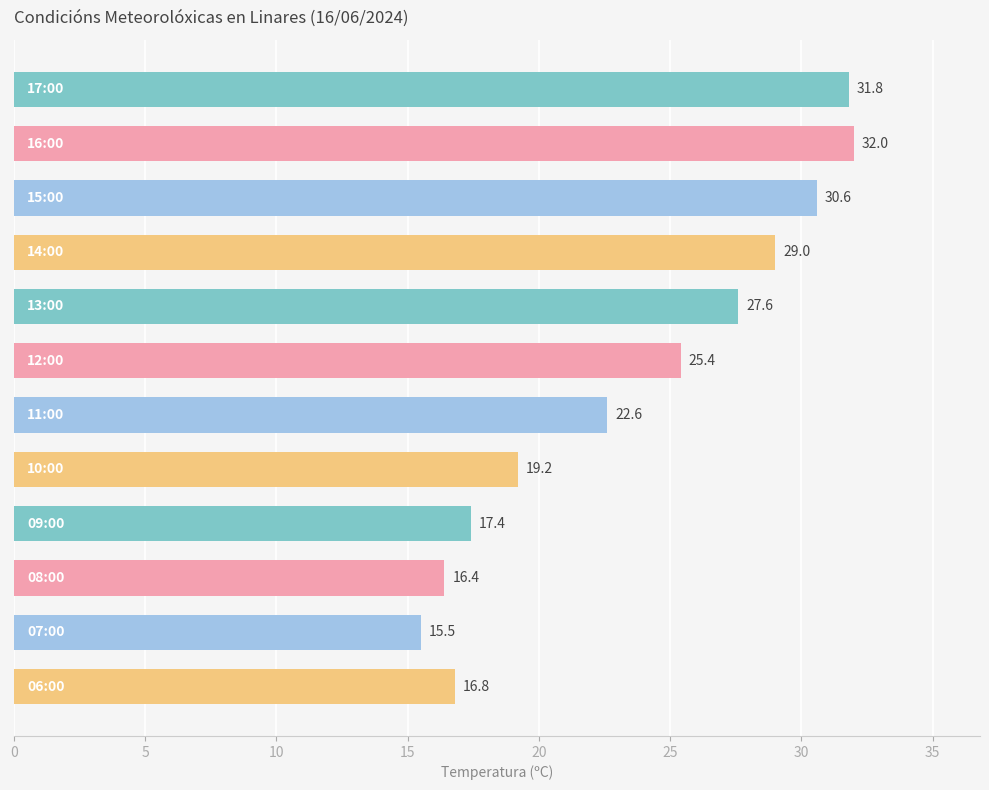

What is the smallest value displayed?

15.5